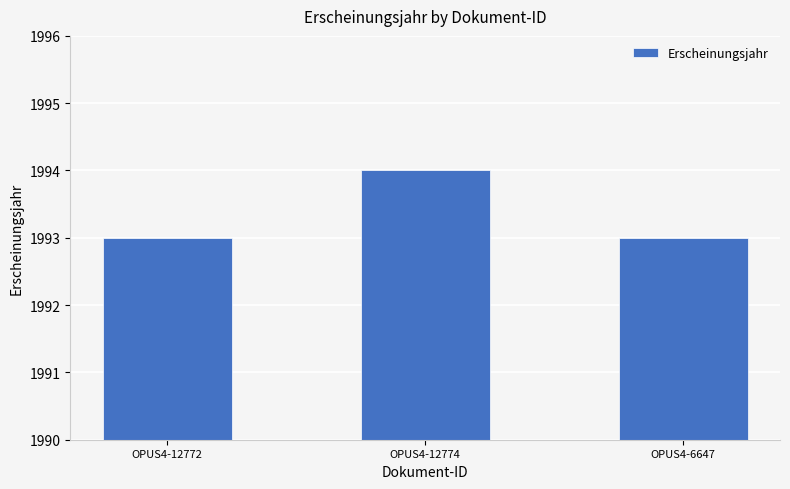

Reading left to right, transcribe all the data shown in this chart.

OPUS4-12772=1993	OPUS4-12774=1994	OPUS4-6647=1993